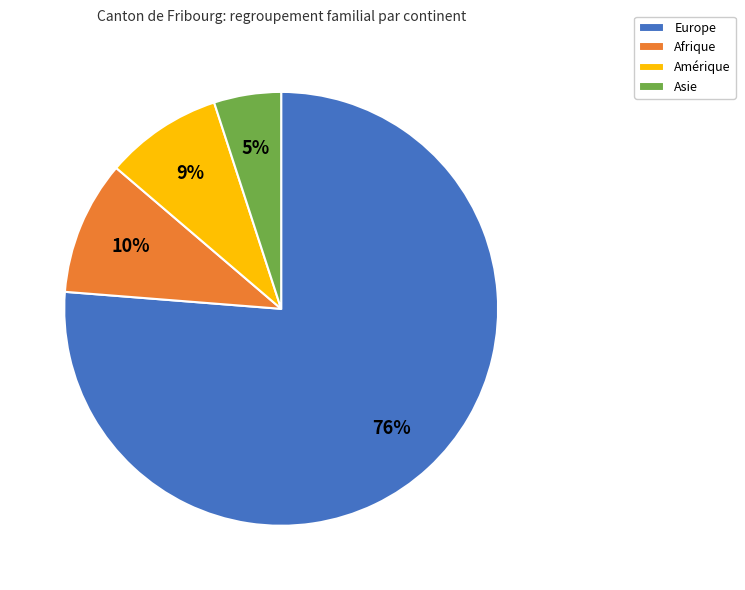

Between Asie and Amérique, which is larger?

Amérique